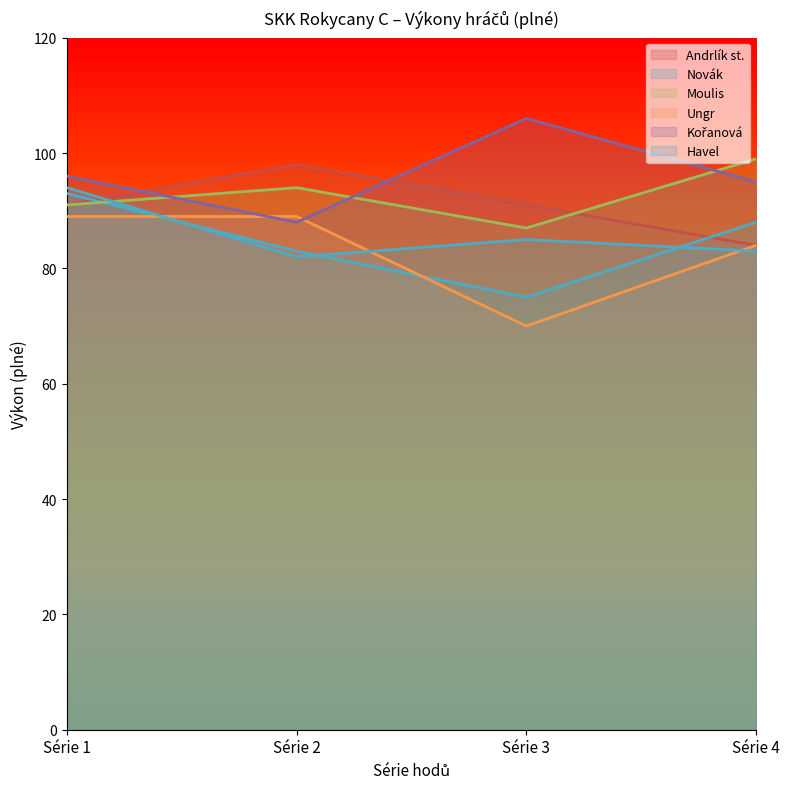

Where does the Moulis series first go above 94?

Série 4